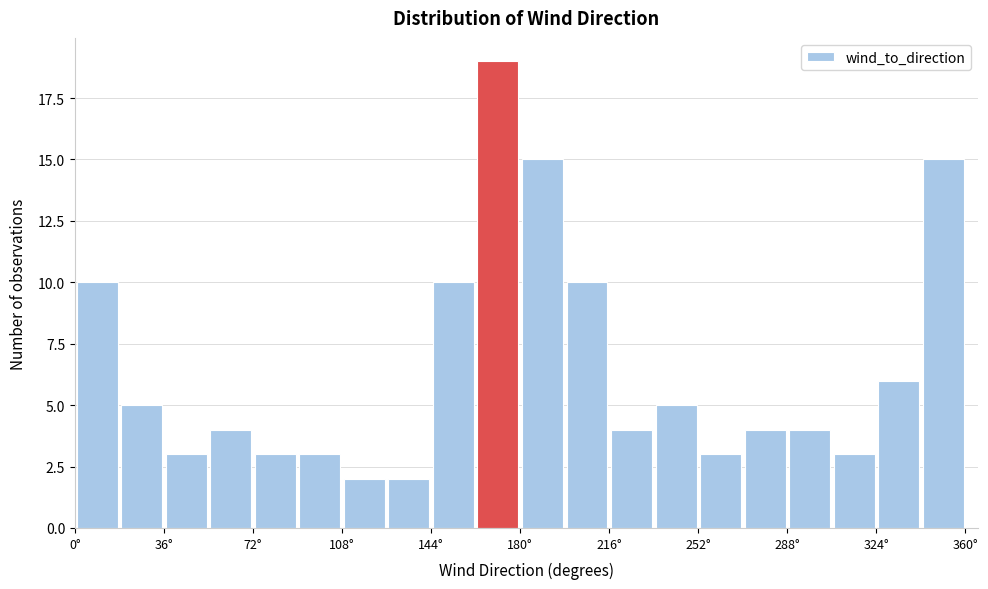

Around what value on the x-axis is the tallest bar? Give the approximate position of its centre, as read against the axis.

170